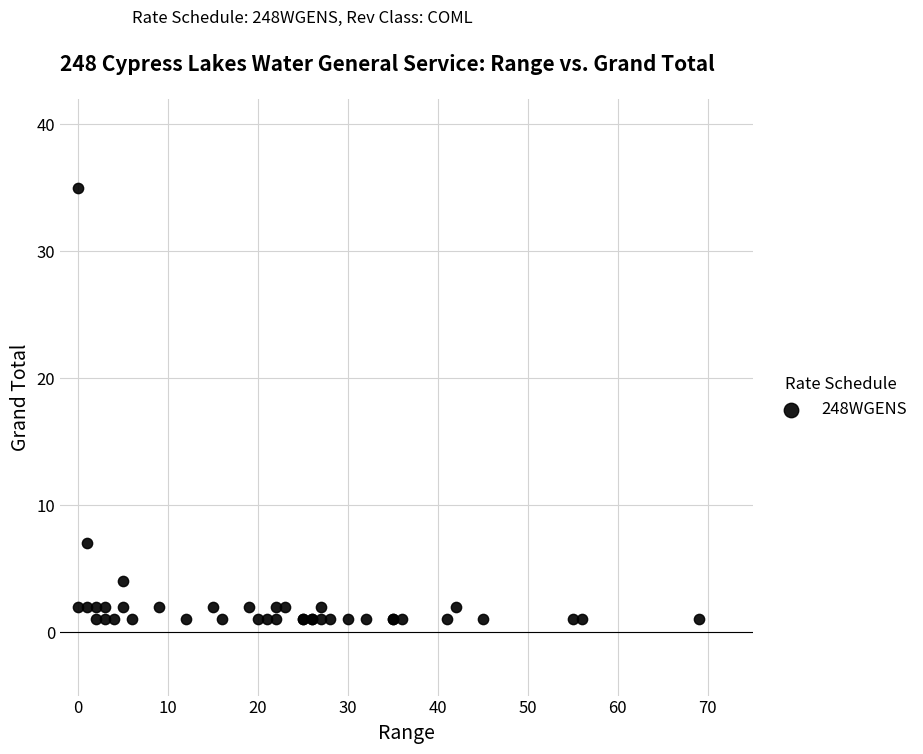

What Y value in the scatter plot is closest to 18?

7